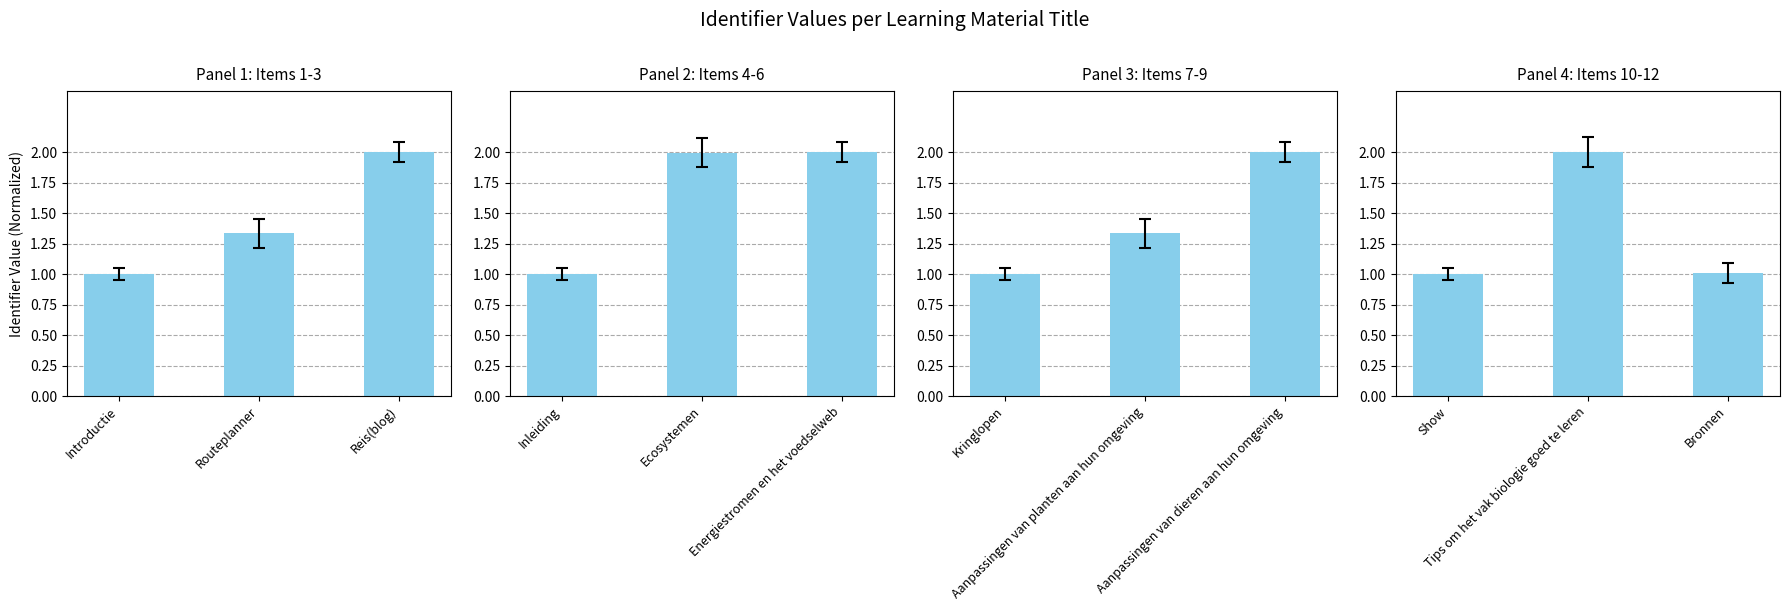

Is it true that the value at Show is 1.0?

True